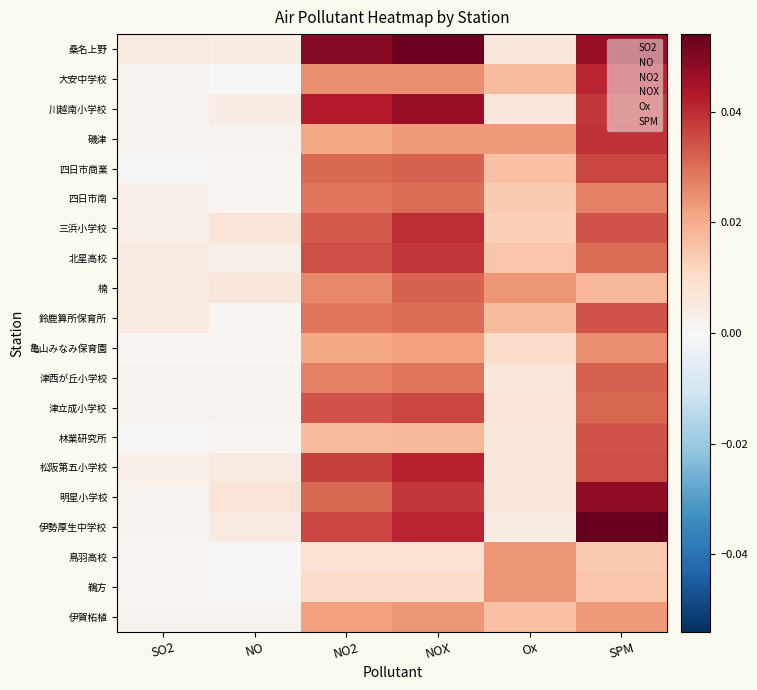

Reading left to right, extract all data points from this chart.

桑名上野: SO2=0.0	NO=0.0	NO2=0.0	NOX=0.1	Ox=0.0	SPM=0.0
大安中学校: SO2=0.0	NO=0.0	NO2=0.0	NOX=0.0	Ox=0.0	SPM=0.0
川越南小学校: SO2=0.0	NO=0.0	NO2=0.0	NOX=0.0	Ox=0.0	SPM=0.0
磯津: SO2=0.0	NO=0.0	NO2=0.0	NOX=0.0	Ox=0.0	SPM=0.0
四日市商業: SO2=0.0	NO=0.0	NO2=0.0	NOX=0.0	Ox=0.0	SPM=0.0
四日市南: SO2=0.0	NO=0.0	NO2=0.0	NOX=0.0	Ox=0.0	SPM=0.0
三浜小学校: SO2=0.0	NO=0.0	NO2=0.0	NOX=0.0	Ox=0.0	SPM=0.0
北星高校: SO2=0.0	NO=0.0	NO2=0.0	NOX=0.0	Ox=0.0	SPM=0.0
楠: SO2=0.0	NO=0.0	NO2=0.0	NOX=0.0	Ox=0.0	SPM=0.0
鈴鹿算所保育所: SO2=0.0	NO=0.0	NO2=0.0	NOX=0.0	Ox=0.0	SPM=0.0
亀山みなみ保育園: SO2=0.0	NO=0.0	NO2=0.0	NOX=0.0	Ox=0.0	SPM=0.0
津西が丘小学校: SO2=0.0	NO=0.0	NO2=0.0	NOX=0.0	Ox=0.0	SPM=0.0
津立成小学校: SO2=0.0	NO=0.0	NO2=0.0	NOX=0.0	Ox=0.0	SPM=0.0
林業研究所: SO2=0.0	NO=0.0	NO2=0.0	NOX=0.0	Ox=0.0	SPM=0.0
松阪第五小学校: SO2=0.0	NO=0.0	NO2=0.0	NOX=0.0	Ox=0.0	SPM=0.0
明星小学校: SO2=0.0	NO=0.0	NO2=0.0	NOX=0.0	Ox=0.0	SPM=0.0
伊勢厚生中学校: SO2=0.0	NO=0.0	NO2=0.0	NOX=0.0	Ox=0.0	SPM=0.1
鳥羽高校: SO2=0.0	NO=0.0	NO2=0.0	NOX=0.0	Ox=0.0	SPM=0.0
鵜方: SO2=0.0	NO=0.0	NO2=0.0	NOX=0.0	Ox=0.0	SPM=0.0
伊賀柘植: SO2=0.0	NO=0.0	NO2=0.0	NOX=0.0	Ox=0.0	SPM=0.0